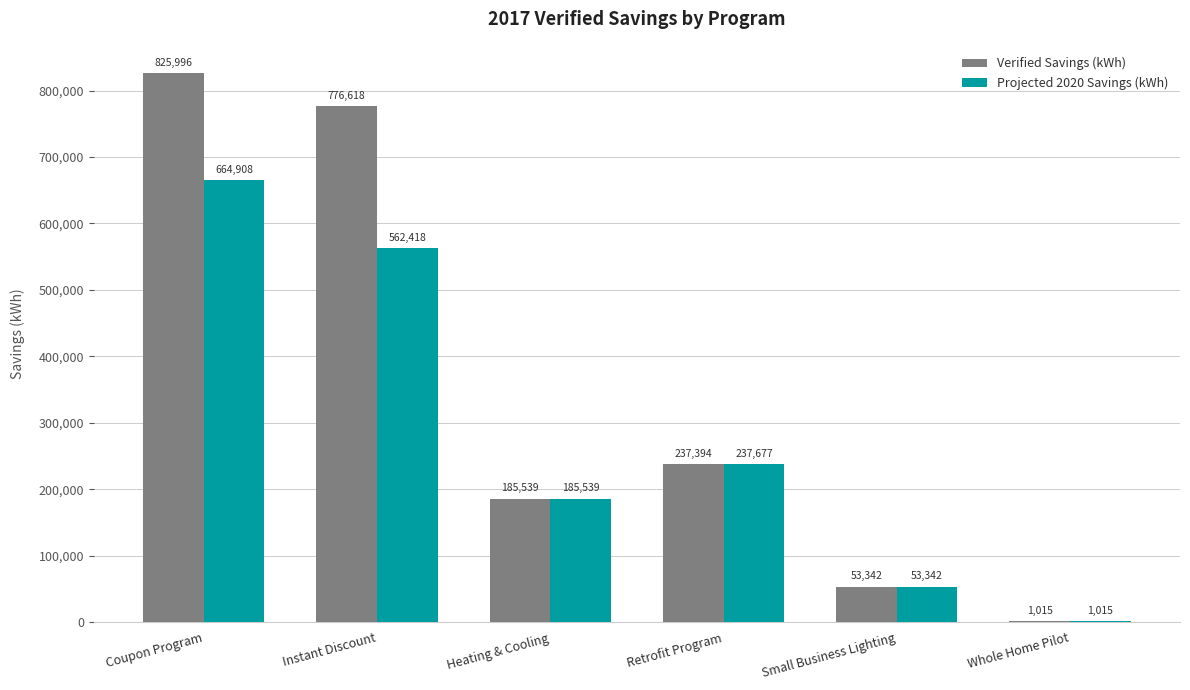

Where is Verified Savings (kWh) nearest to the value 413505?

Retrofit Program